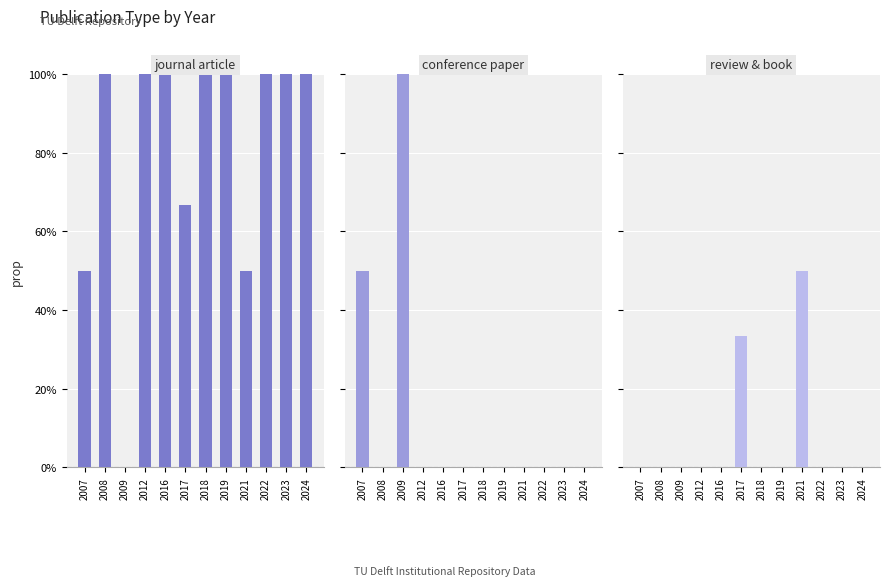

What is the total value across all series at 2019?

1.0